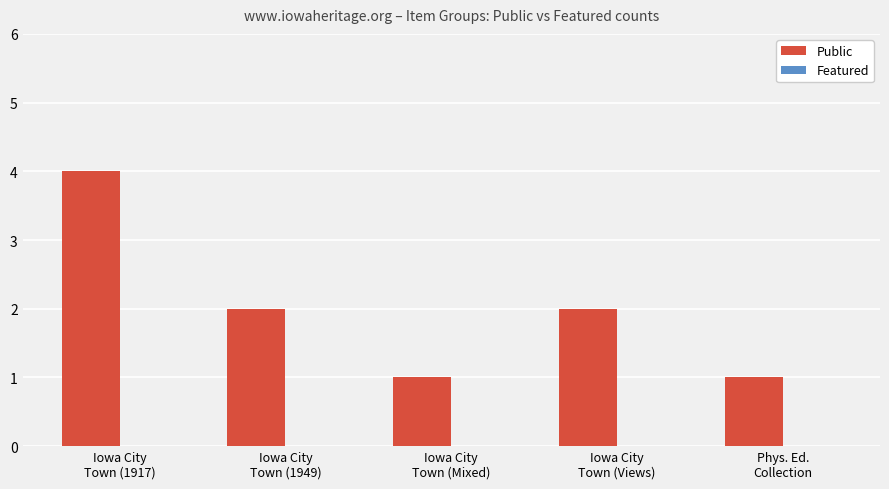

What is the difference between the maximum and minimum values?

3